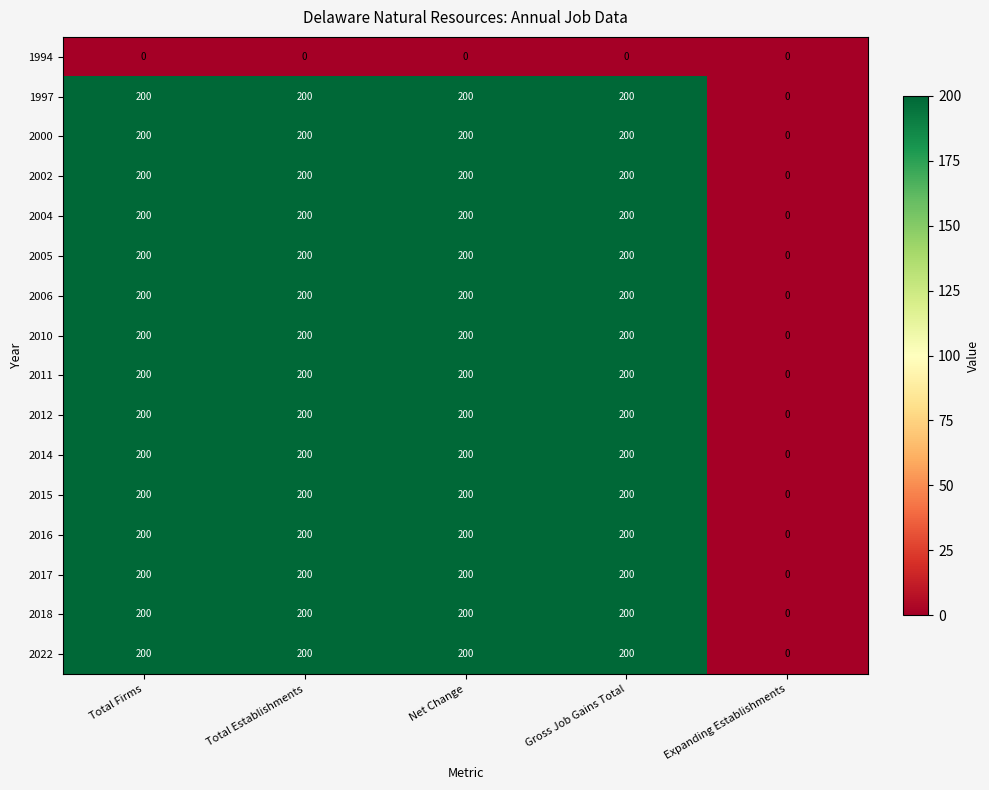

Which category has the lowest value in the 2012 series?

Expanding Establishments